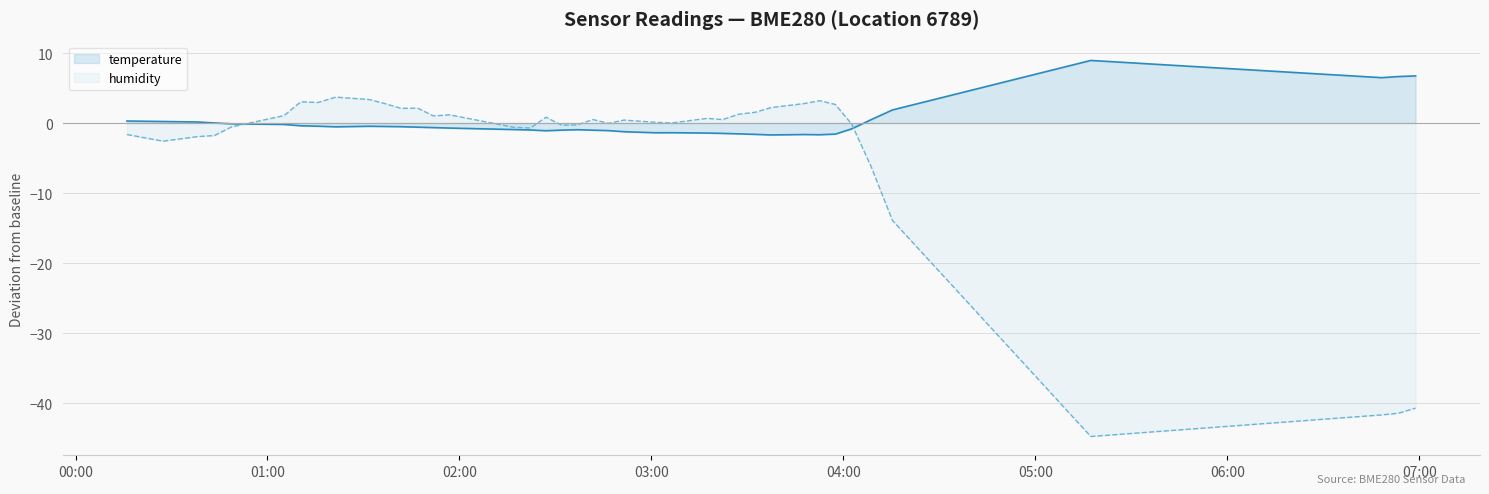

Which series has the largest range (max minus min)?

humidity